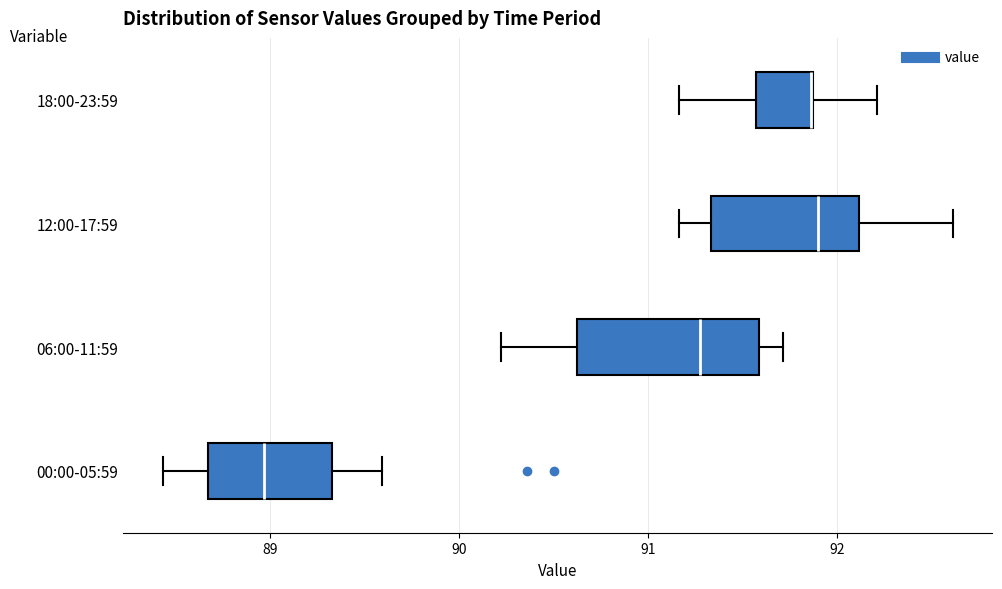

Where does the median line of the box for 00:00-05:59 sit on the x-axis? The values are not printed on the chart, so give them approximately, as read against the axis.

89.0